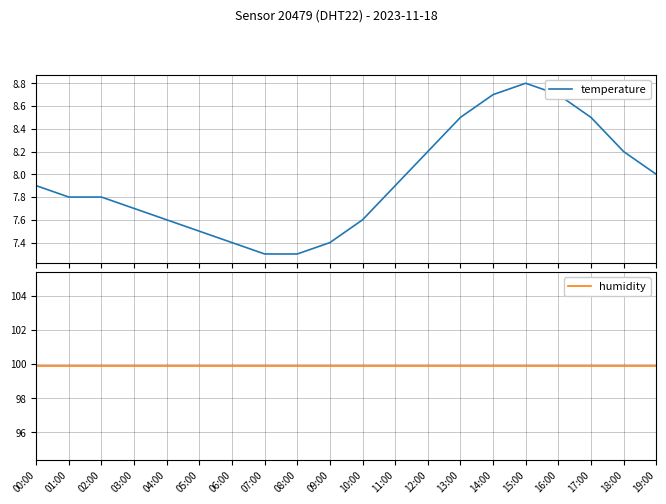

Which series has the largest total across all categories?

humidity